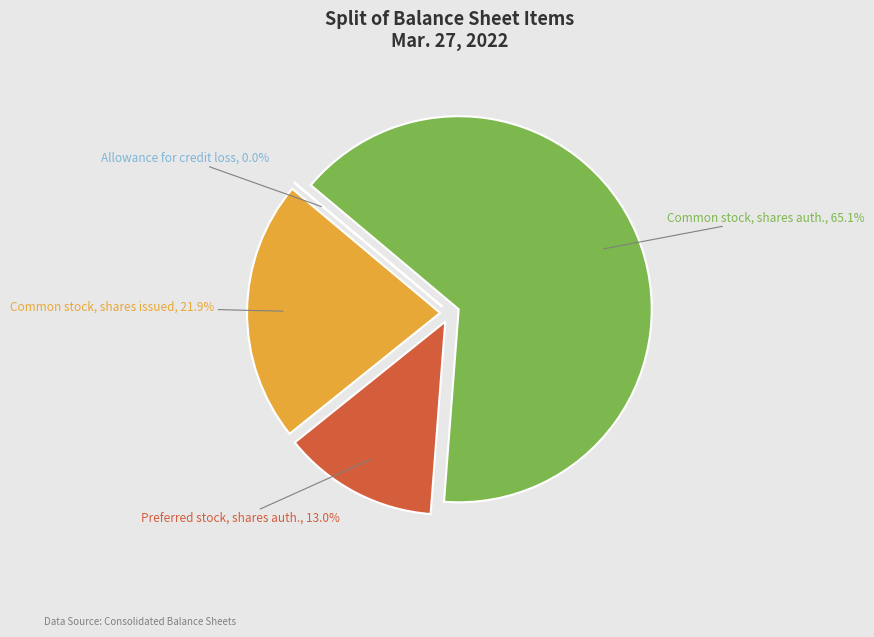

Is there a majority slice in this chart?

Yes